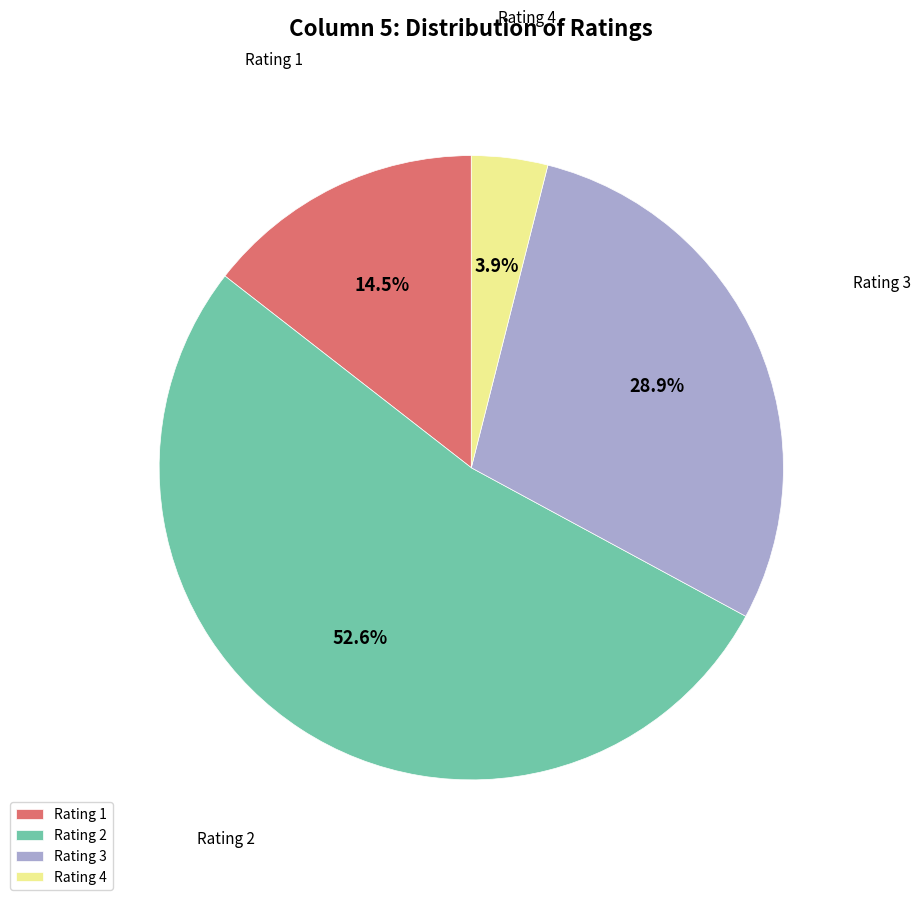

Which has a higher value, Rating 3 or Rating 2?

Rating 2